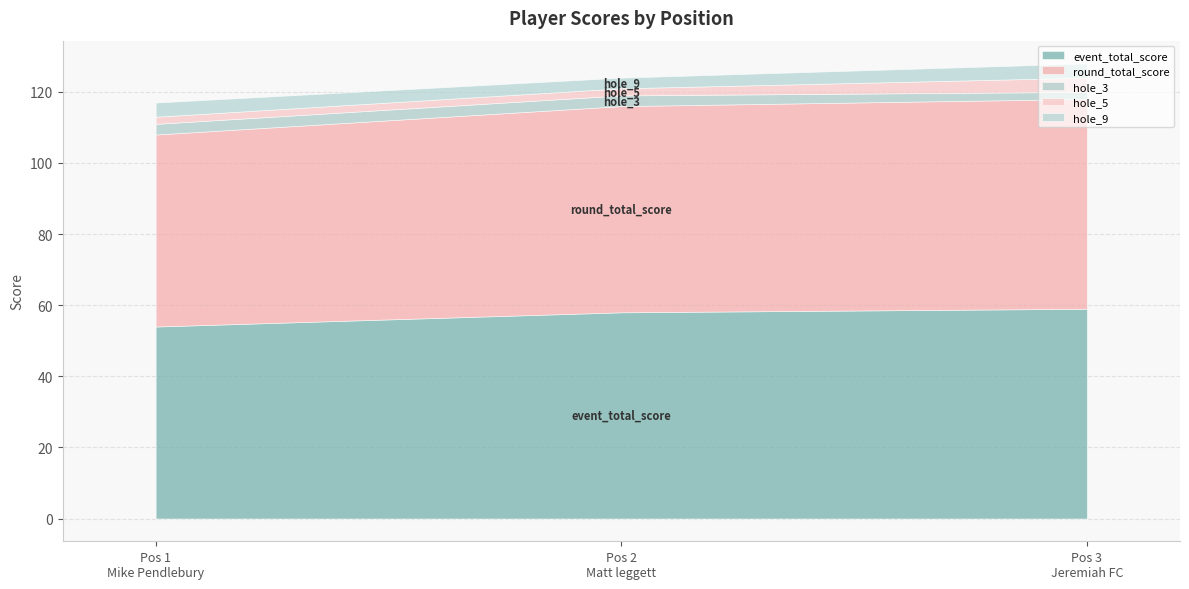

What are all the series names shown in the legend?

event_total_score, round_total_score, hole_3, hole_5, hole_9